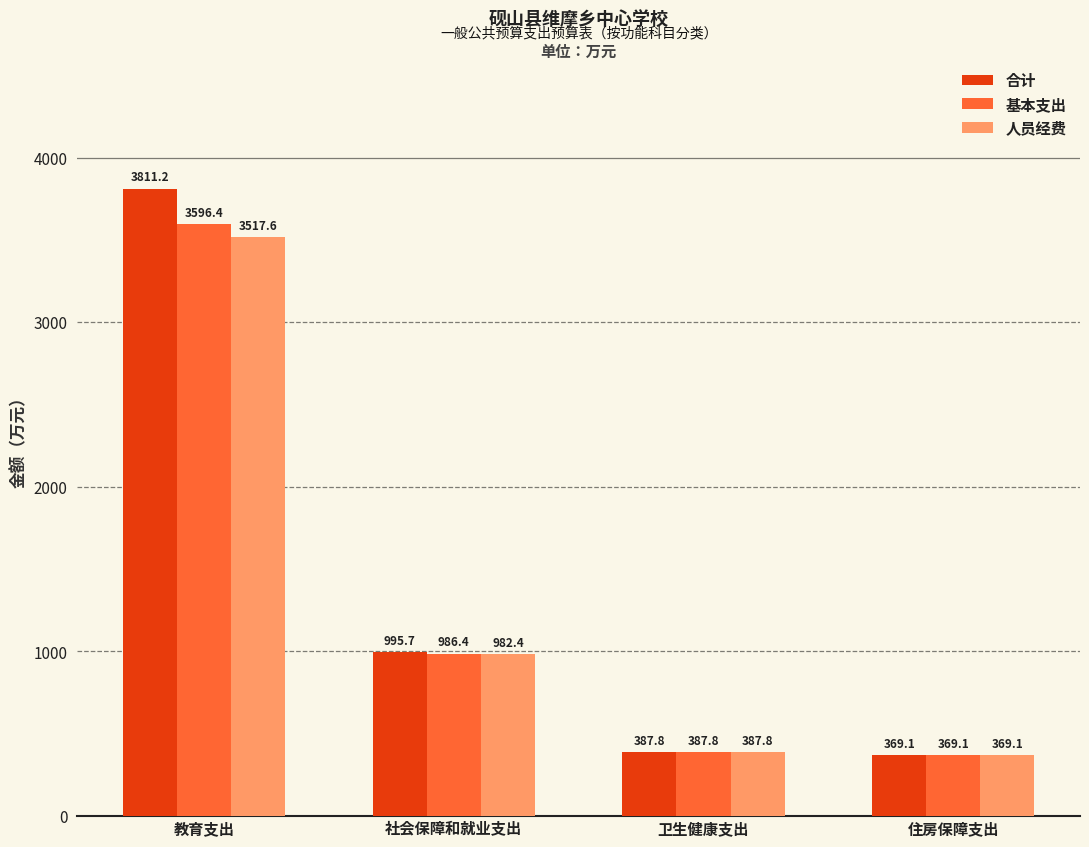

What value does the 人员经费 series have at 社会保障和就业支出?

982.4